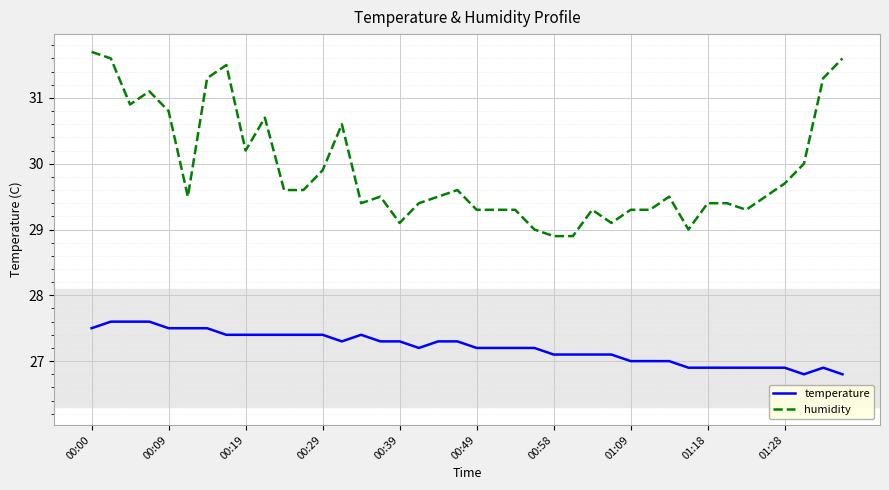

True or false: humidity and temperature cross at least once.

False